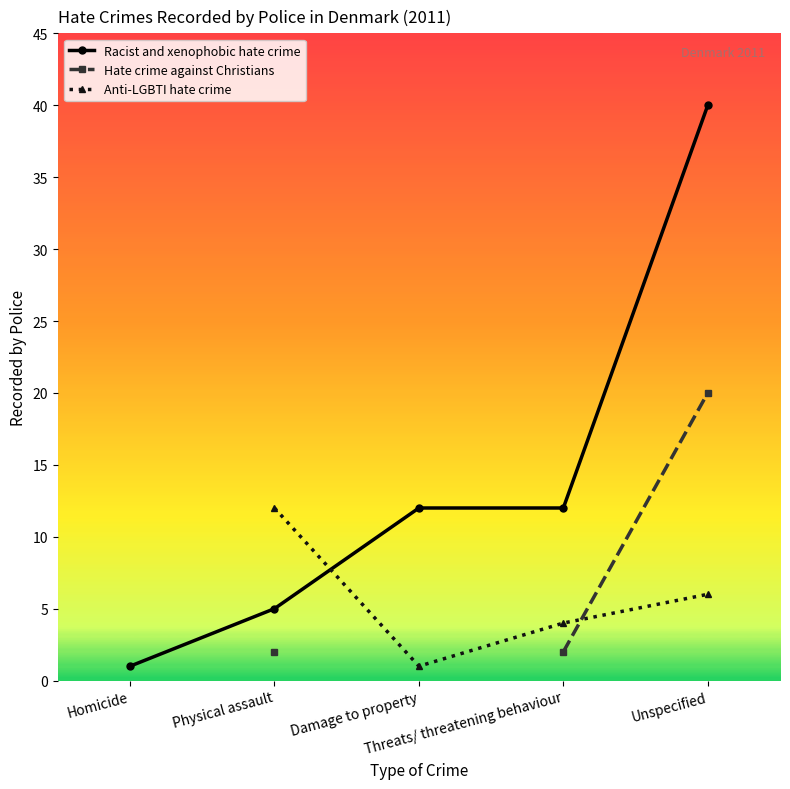

What is the smallest value displayed?

1.0